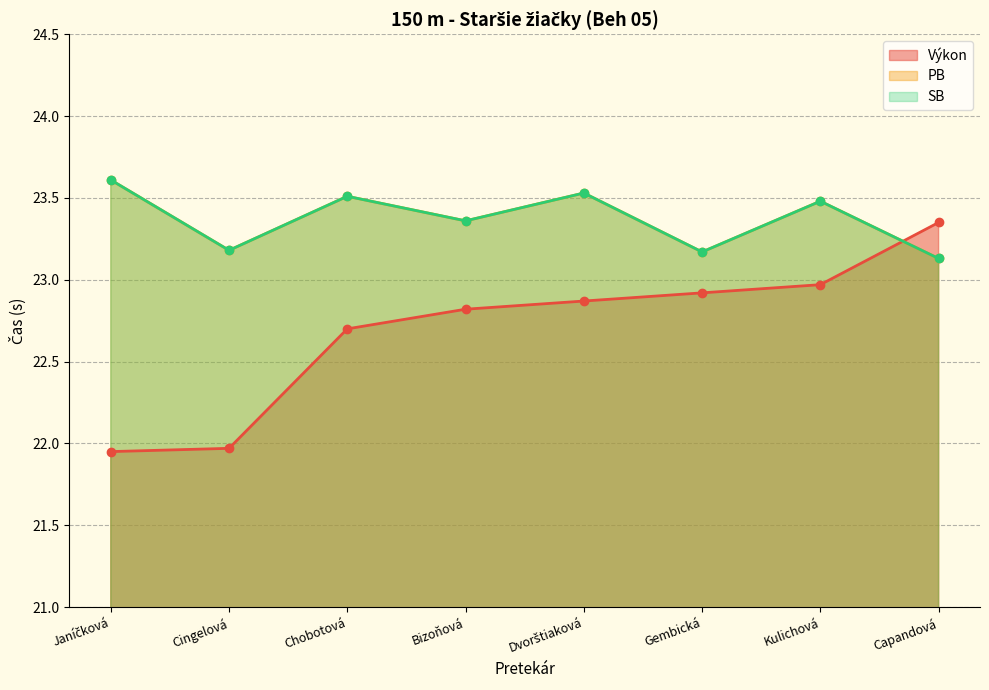

What is the lowest value of the PB series?

23.1